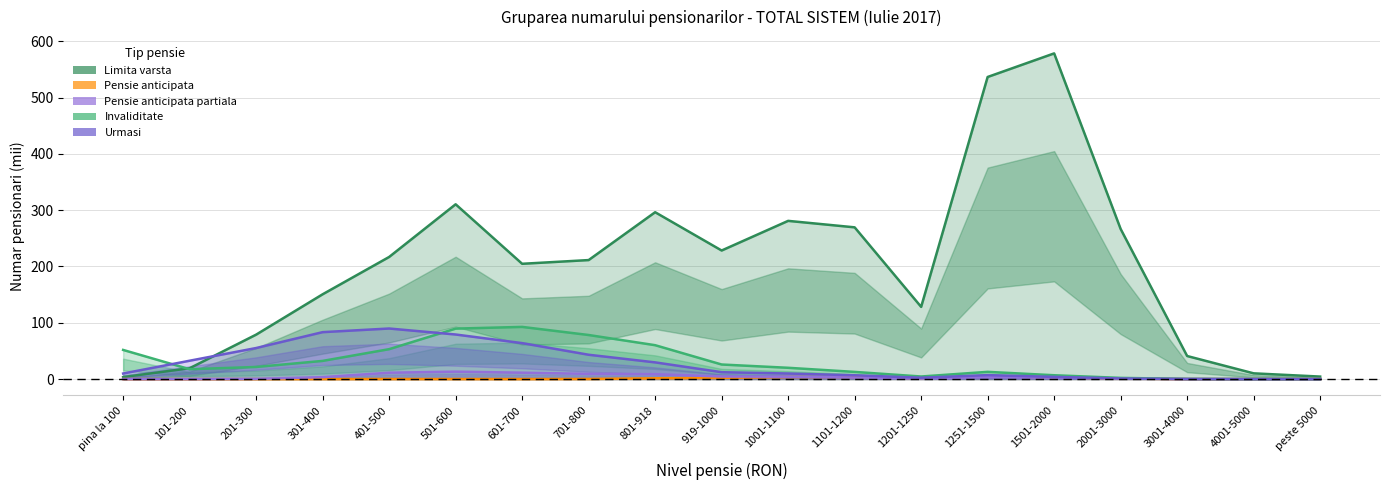

Which category has the lowest value in the Pensie anticipata series?

peste 5000